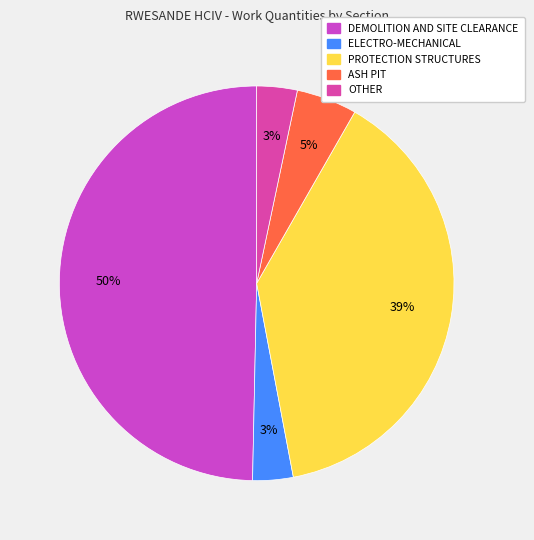

To the nearest percent, what portion does OTHER represent?

3%